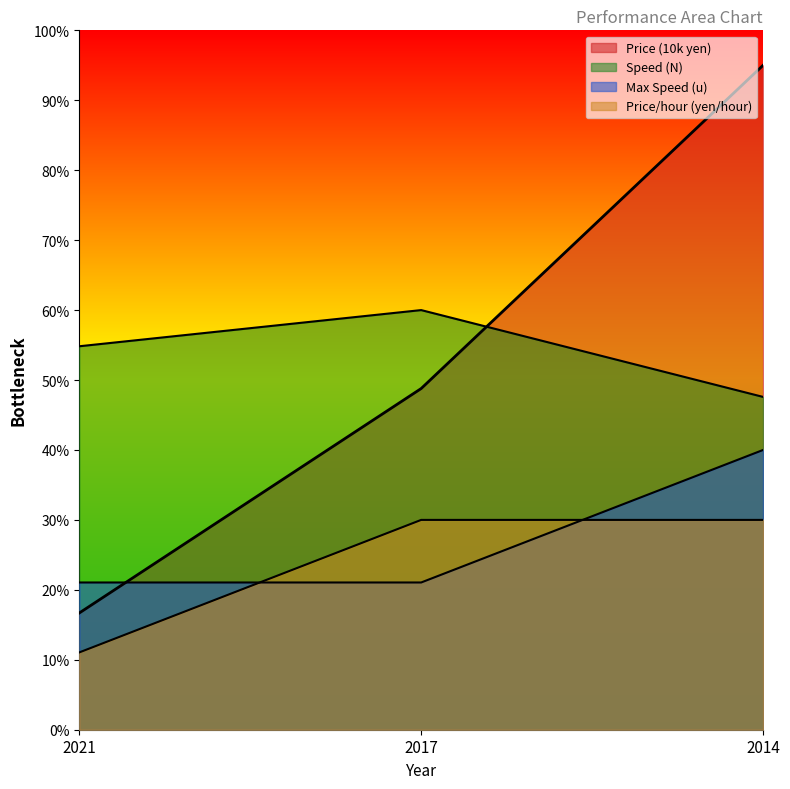

At how many categories does at least one series exceed 51?

3